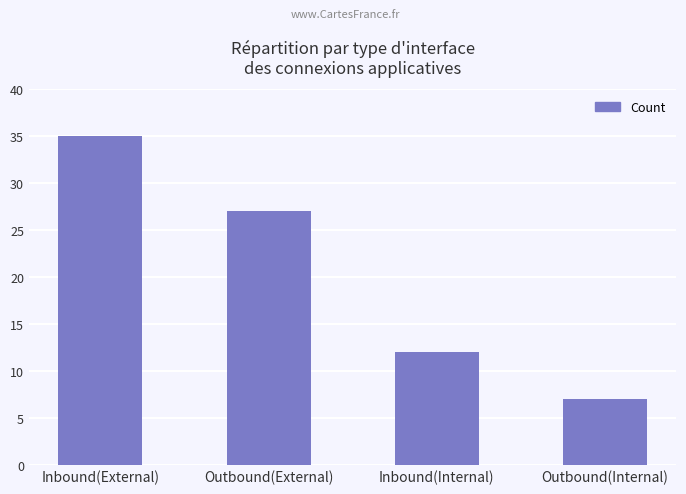

The chart shows a value of 35 at Inbound(External). True or false?

True